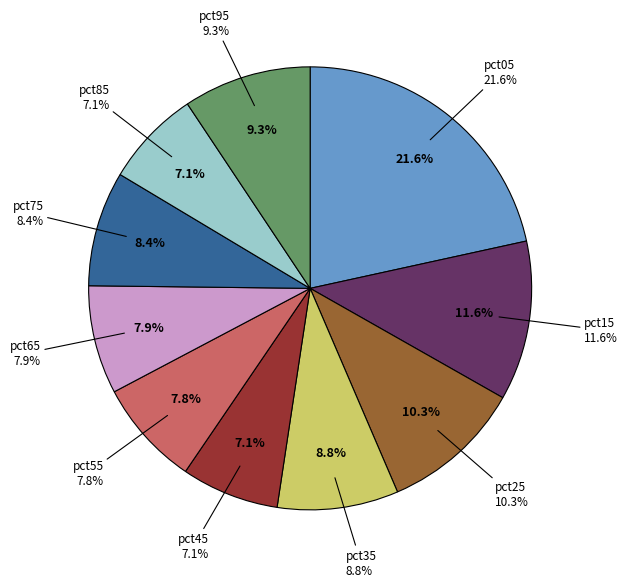

How many slices are in this pie chart?

10